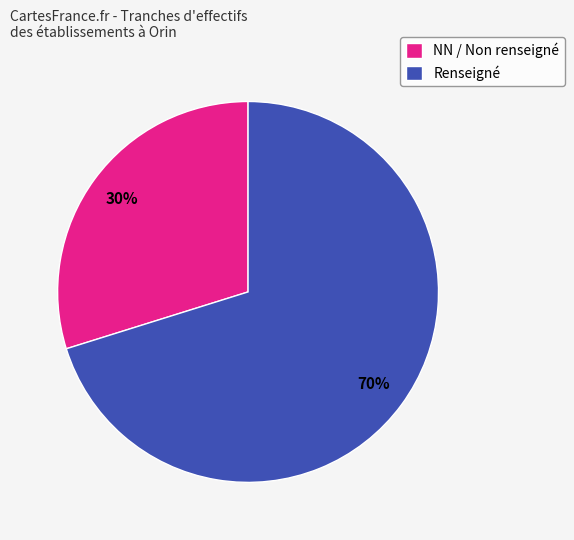

To the nearest percent, what is the average slice percentage?

50%